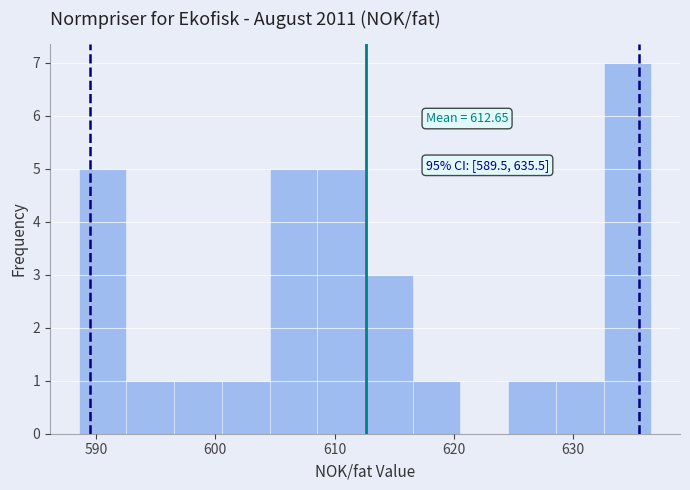

Around what value on the x-axis is the tallest bar? Give the approximate position of its centre, as read against the axis.

635